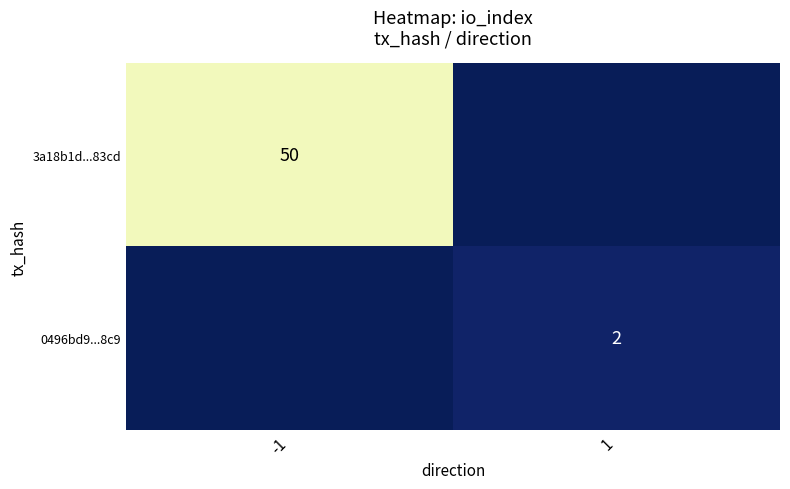

At which category is the sum across all series the highest?

-1